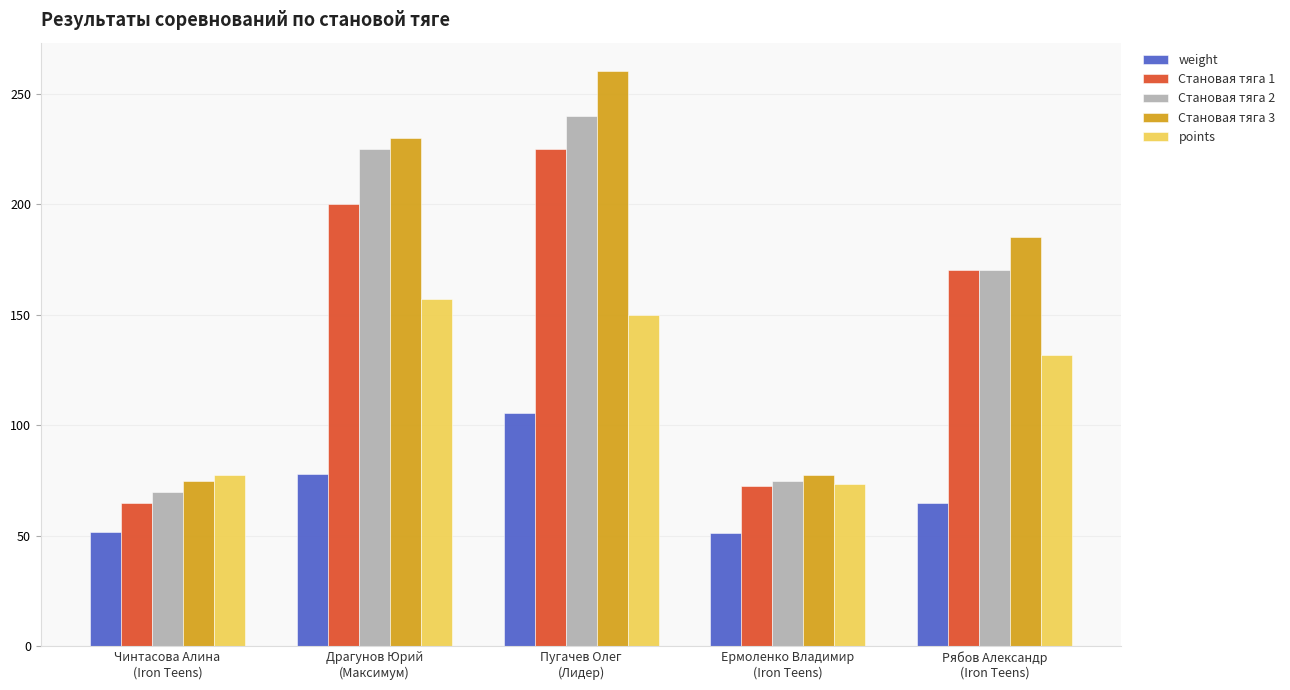

What is the label of the 1st bar from the right?

Рябов Александр
(Iron Teens)